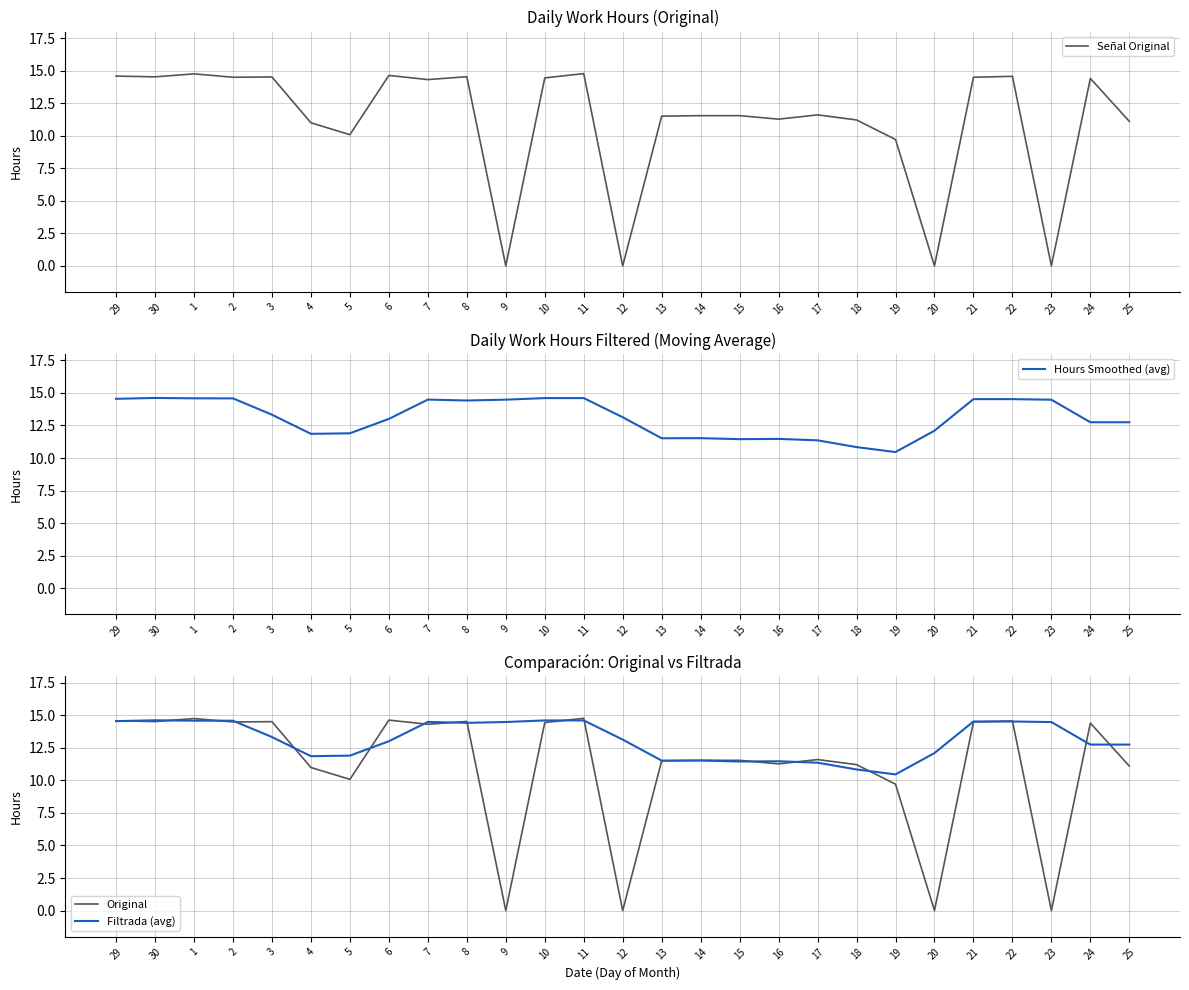

Is it true that Original equals 18.1 at 4?

False